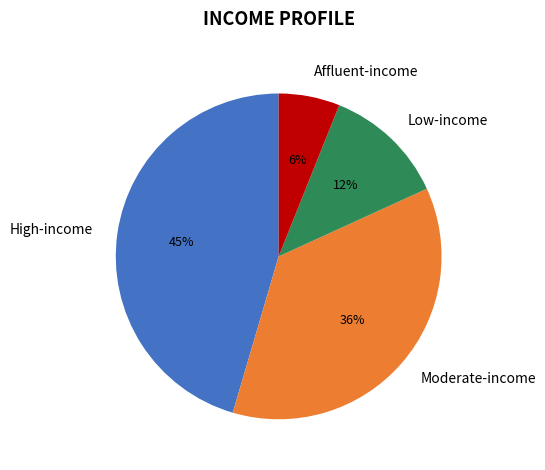

To the nearest percent, what is the difference between the largest and smallest slice percentages?

39%